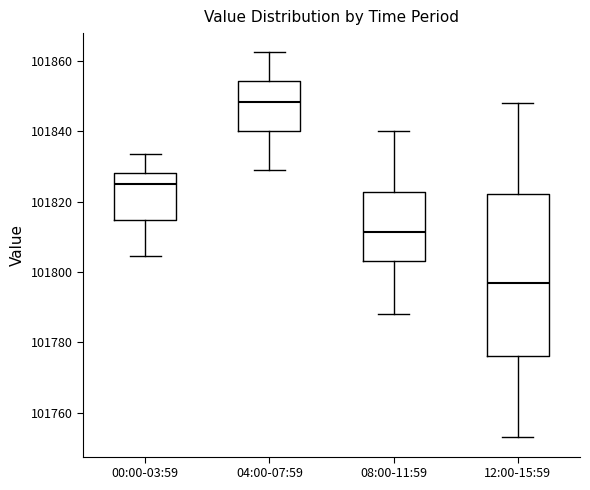

Comparing the boxes themselves (not the whiskers), which one is the tallest?

12:00-15:59